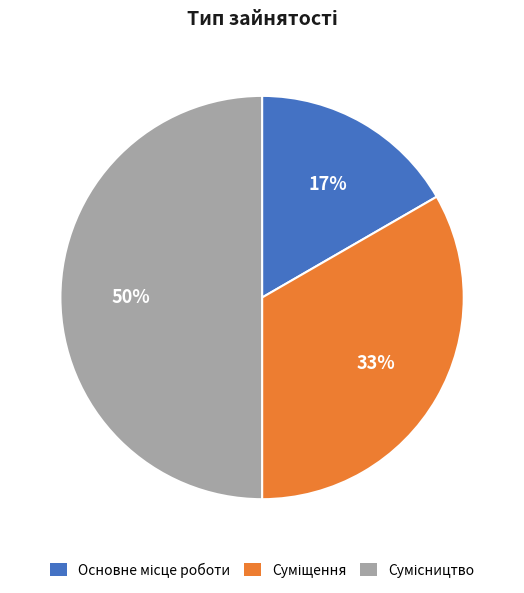

To the nearest percent, what is the difference between the largest and smallest slice percentages?

33%